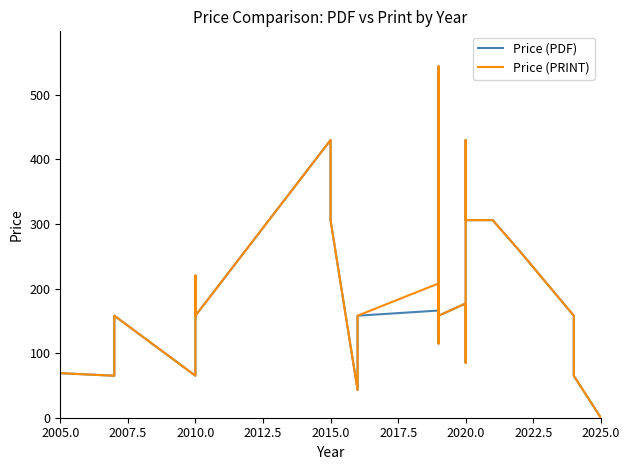

Is the value of Price (PDF) at 2020.0 greater than the value of Price (PRINT) at 2015.0?

No